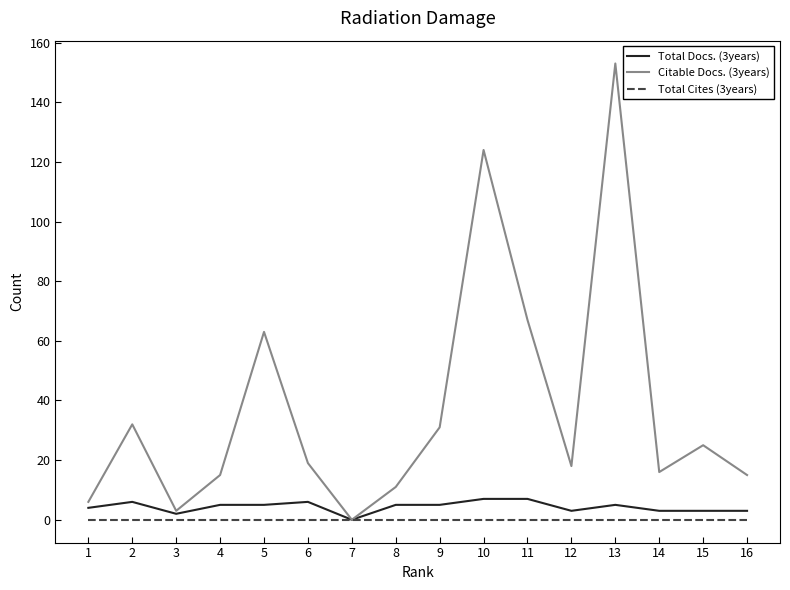

At which category is the sum across all series the highest?

13